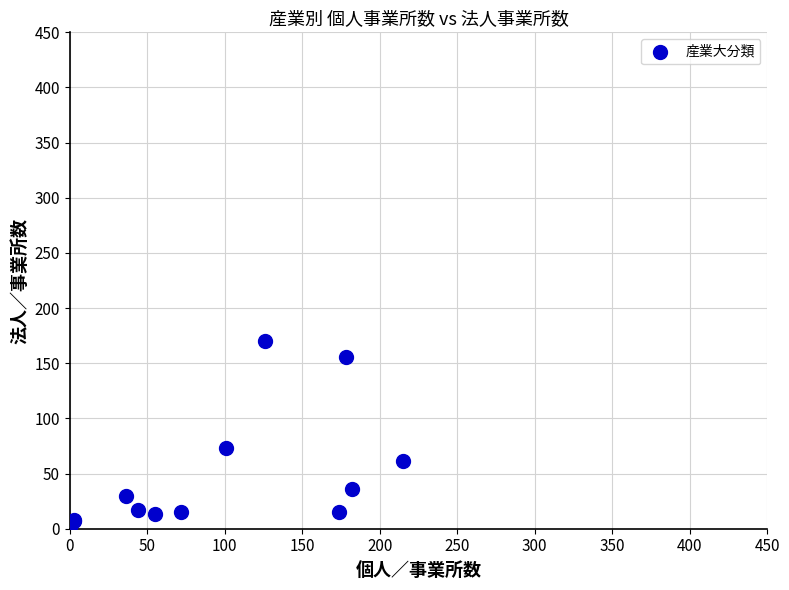

What Y value in the scatter plot is closest to 86?

73